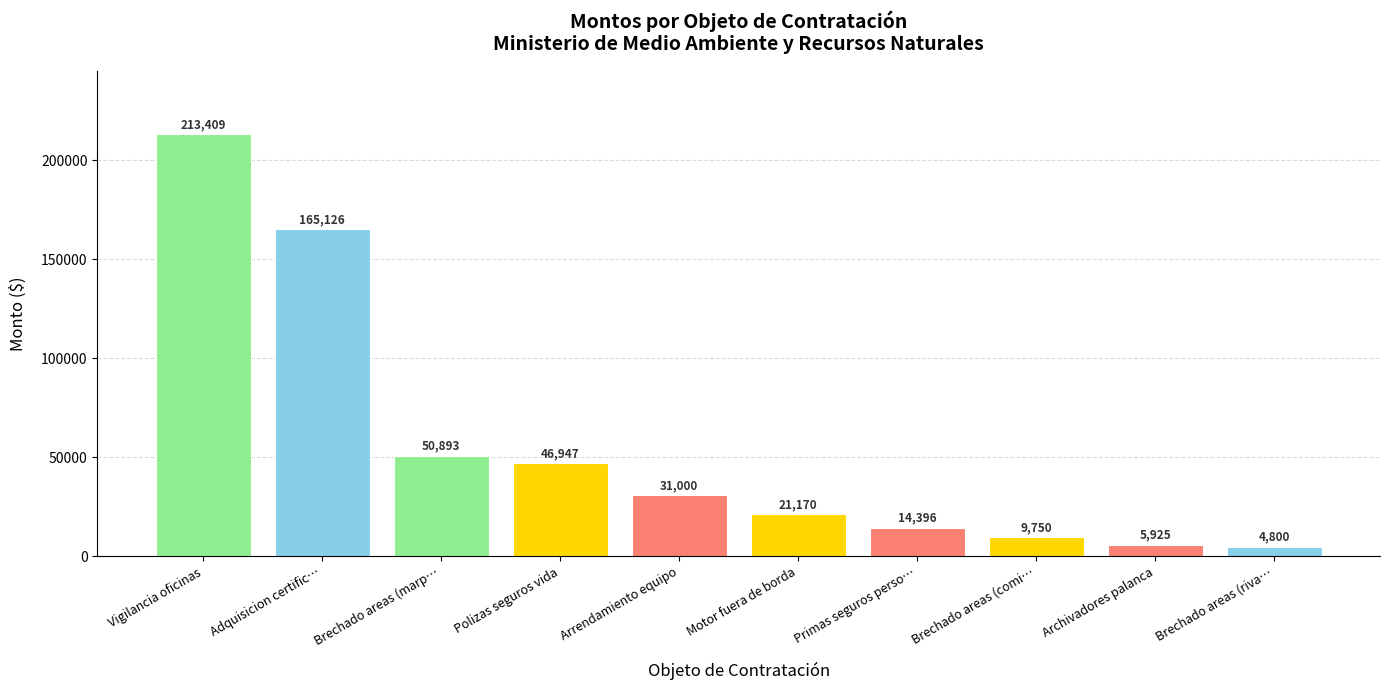

What is the change in value from Motor fuera de borda to Primas seguros perso…?

-6774.0